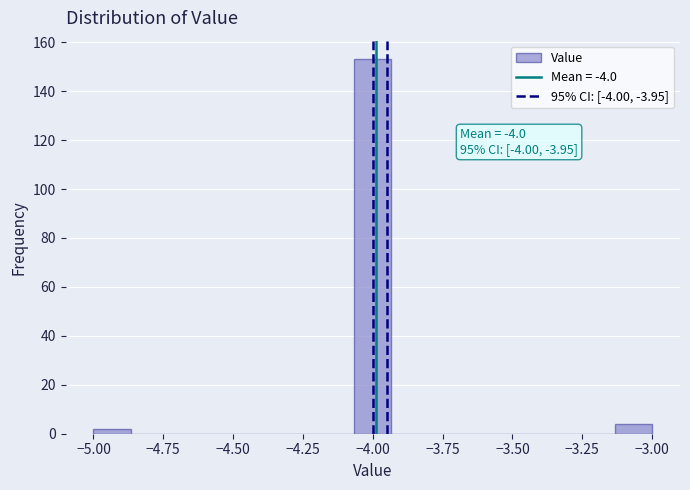

Read against the x-axis, roughly where is the centre of the tallest bar?

-4.00